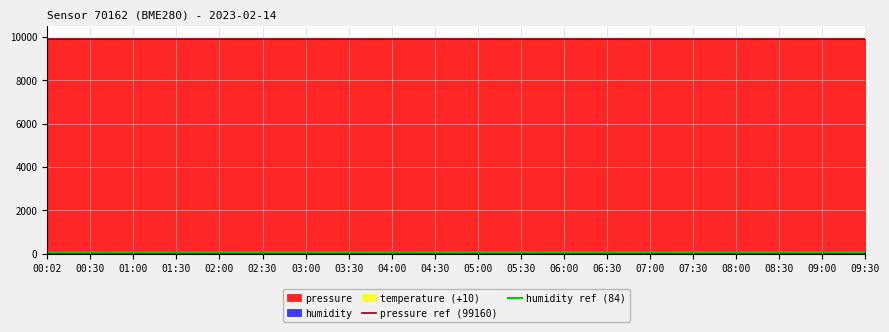

True or false: humidity ref (84) has a value of 84 at 00:30.

True